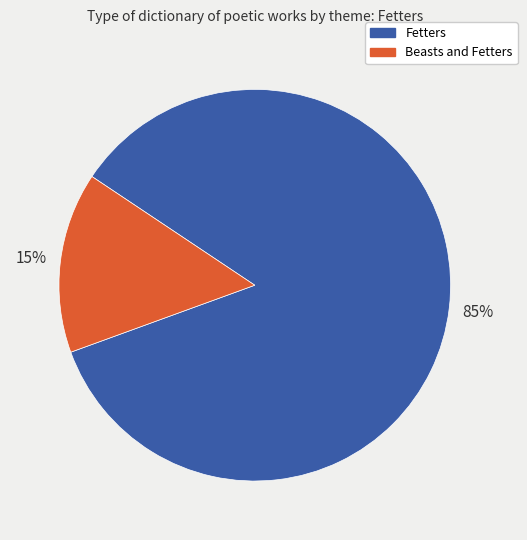

To the nearest percent, what is the average slice percentage?

50%